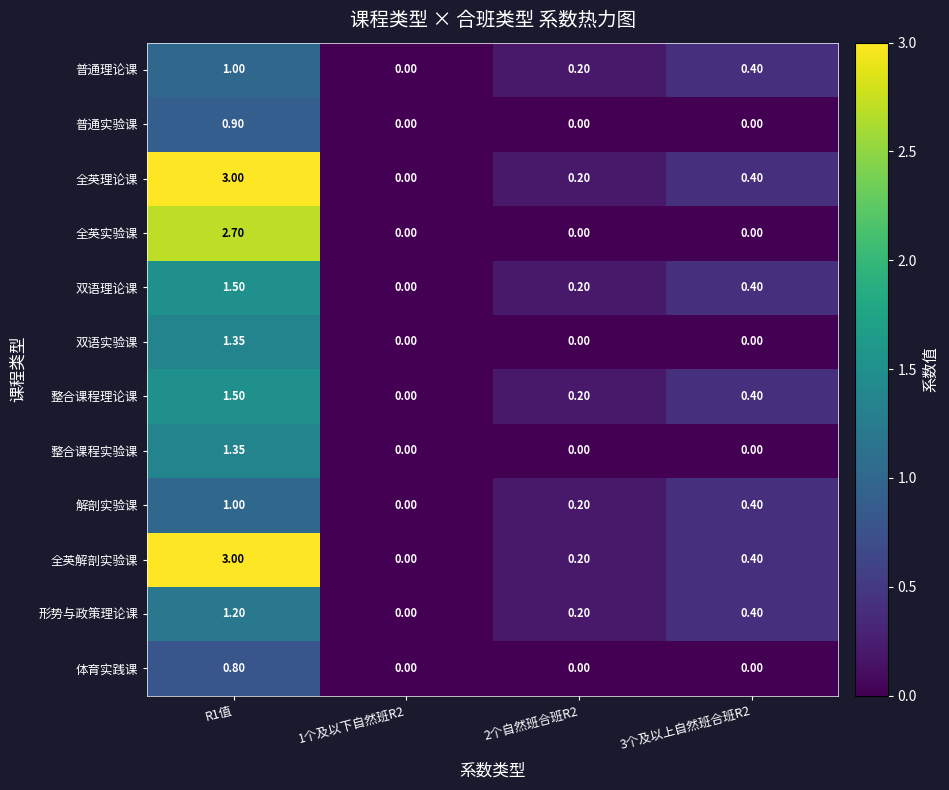

How many categories are shown in the chart?

4